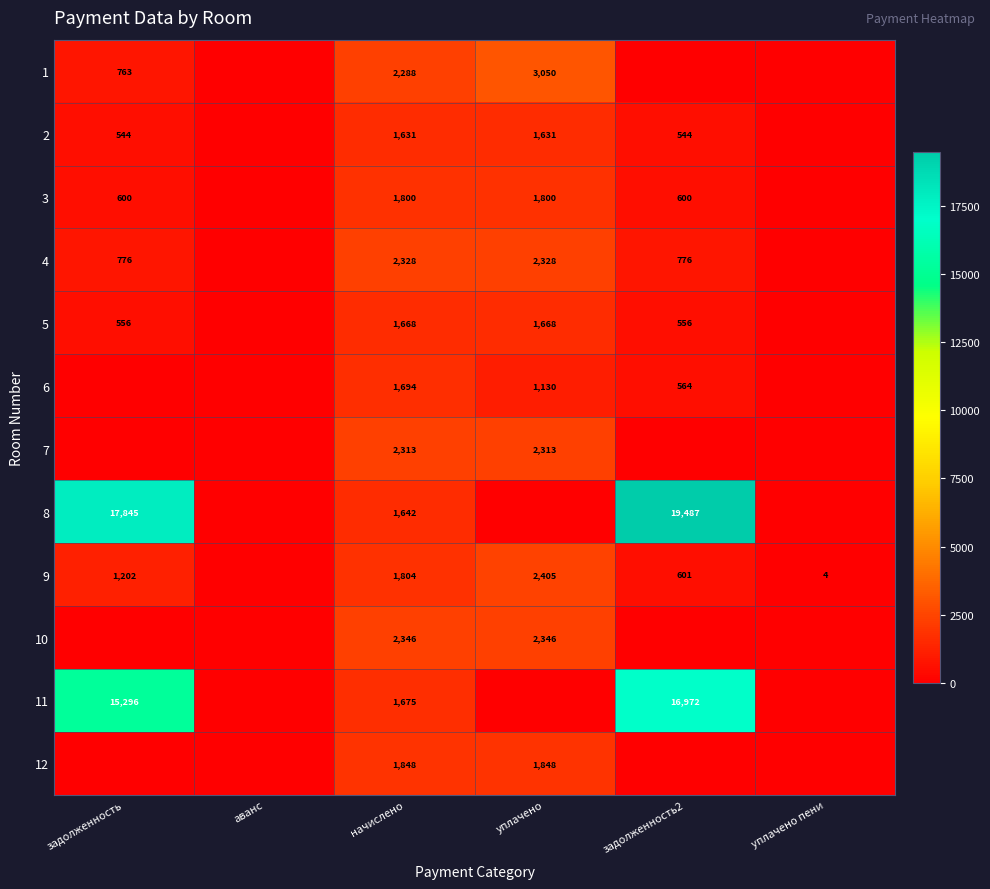

At how many categories does at least one series exceed 8543?

2